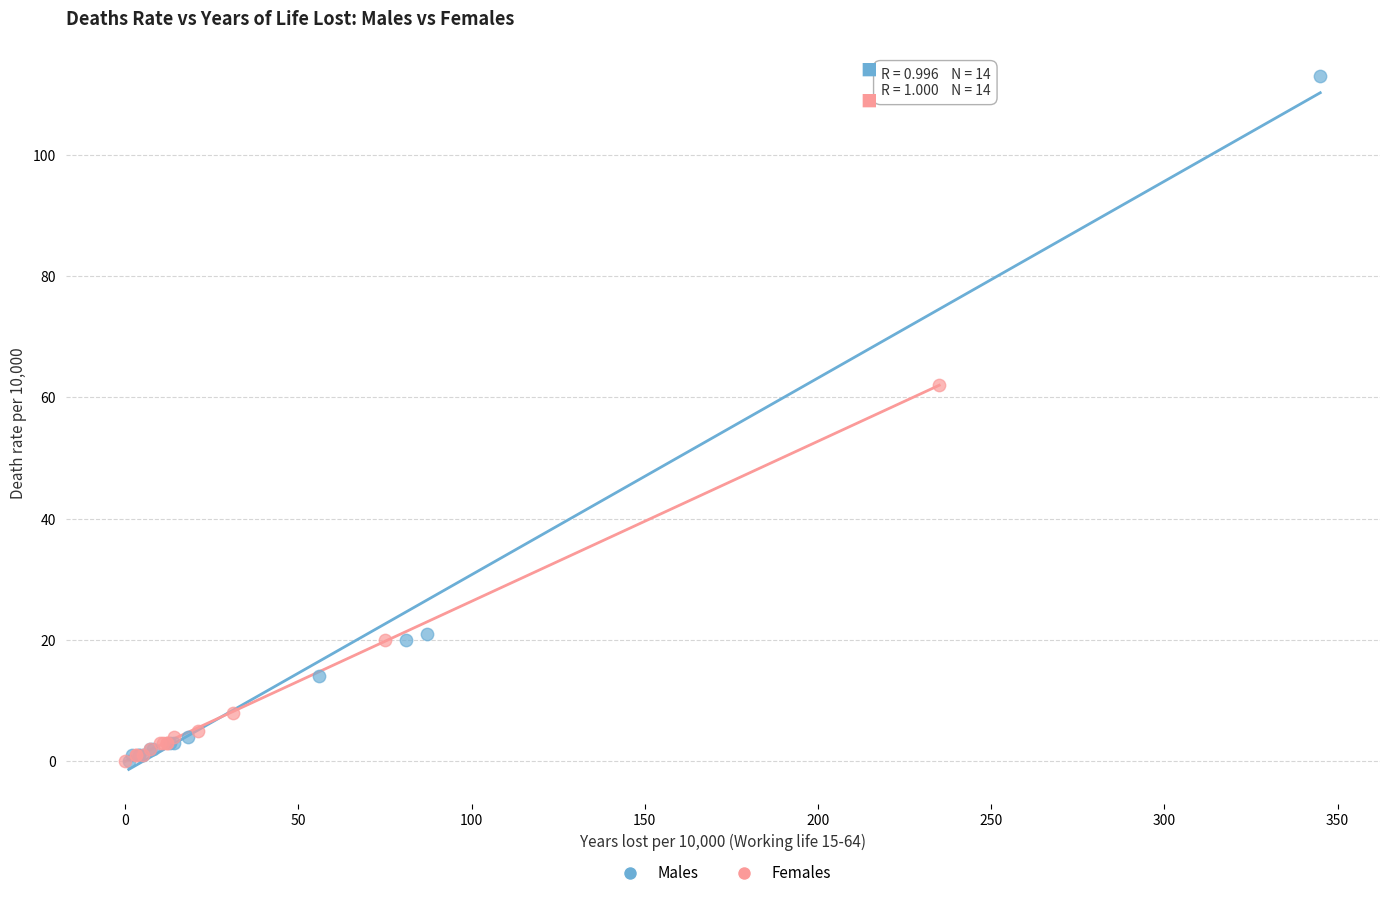

Which series reaches the maximum Y coordinate?

Males